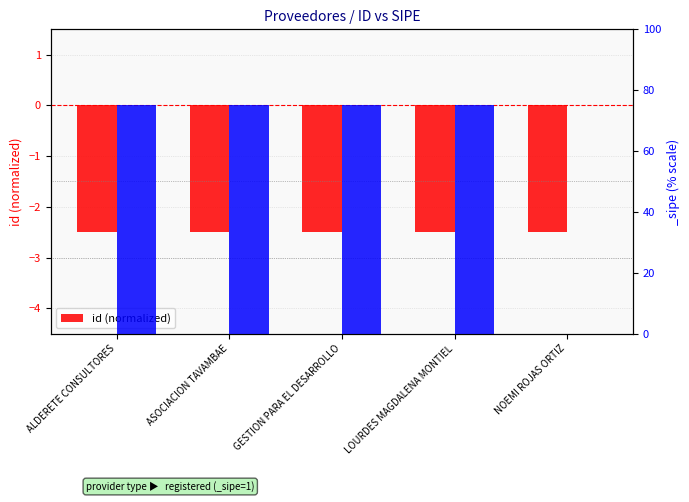

Rank the categories by value from lowest to highest.

NOEMI ROJAS ORTIZ, ASOCIACION TAVAMBAE, LOURDES MAGDALENA MONTIEL, ALDERETE CONSULTORES, GESTION PARA EL DESARROLLO